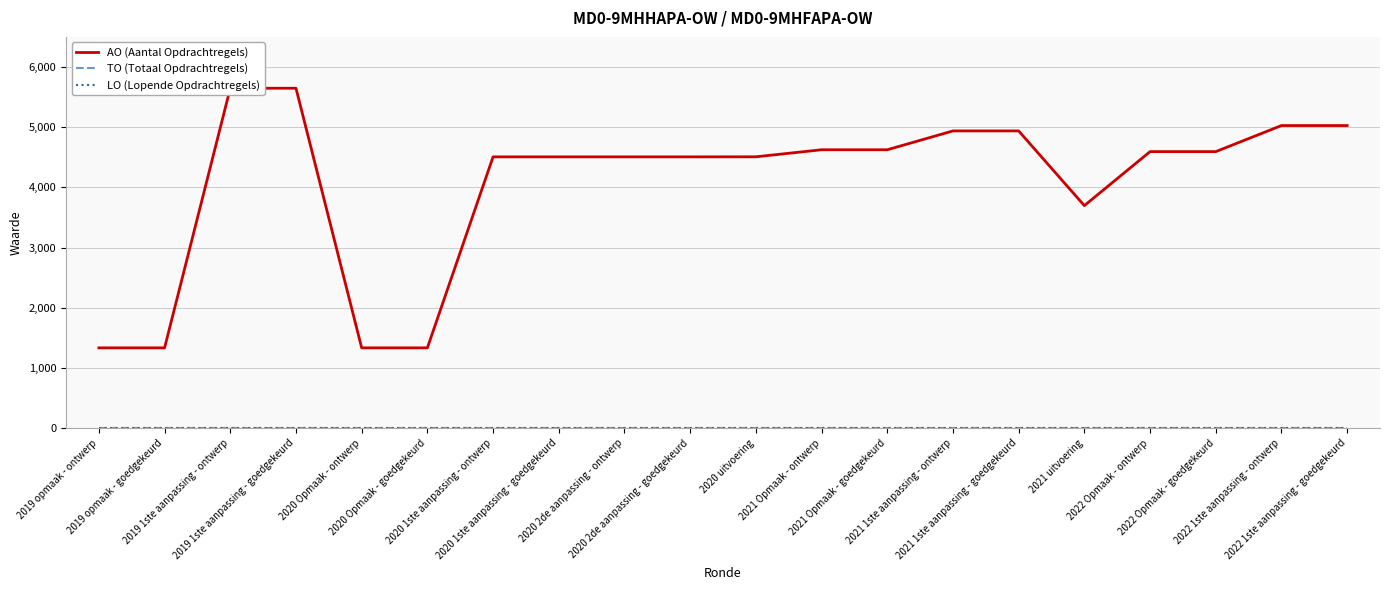

Reading left to right, list all the values displayed in this chart.

AO (Aantal Opdrachtregels): 1334	1334	5647	5647	1334	1334	4507	4507	4507	4507	4508	4625	4625	4938	4938	3697	4594	4594	5027	5027
TO (Totaal Opdrachtregels): 0	0	0	0	0	0	0	0	0	0	0	0	0	0	0	0	0	0	0	0
LO (Lopende Opdrachtregels): 0	0	0	0	0	0	0	0	0	0	0	0	0	0	0	0	0	0	0	0